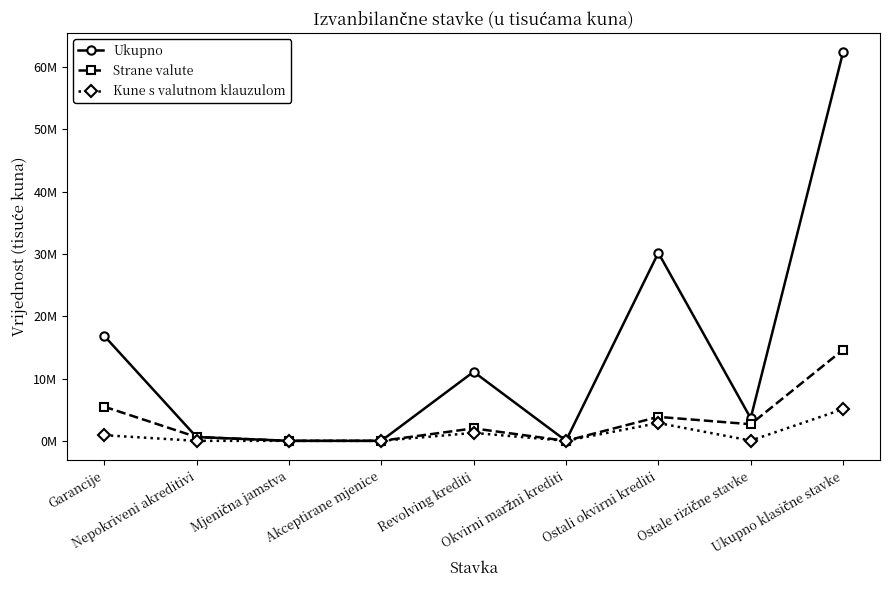

Does the chart have visible grid lines?

No